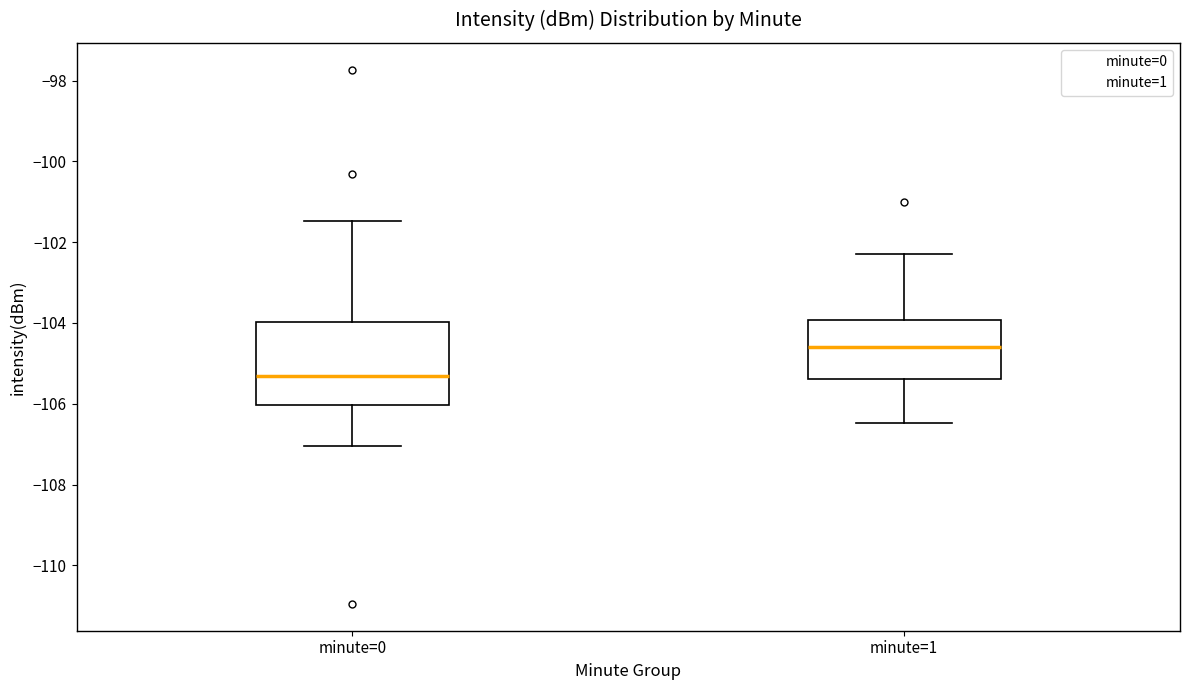

Comparing the boxes themselves (not the whiskers), which one is the tallest?

minute=0